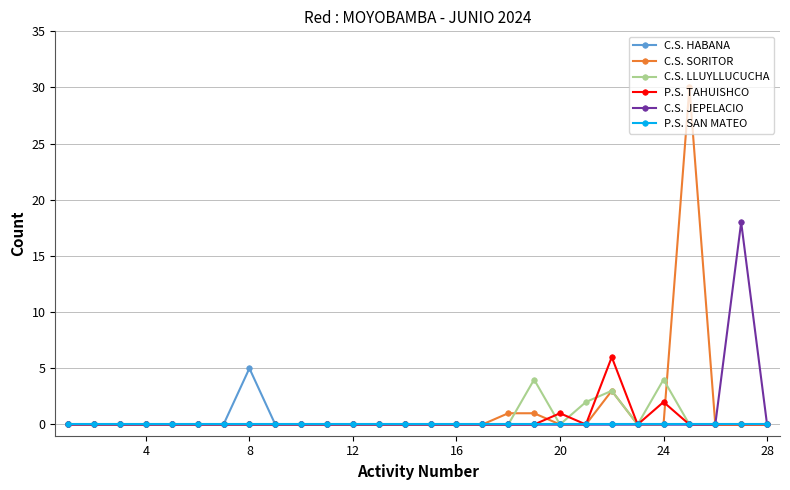

What are all the series names shown in the legend?

C.S. HABANA, C.S. SORITOR, C.S. LLUYLLUCUCHA, P.S. TAHUISHCO, C.S. JEPELACIO, P.S. SAN MATEO